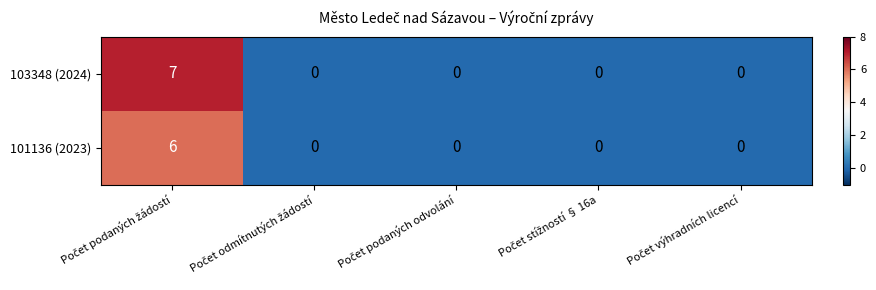

Rank the series by their average value, from highest to lowest.

103348 (2024), 101136 (2023)